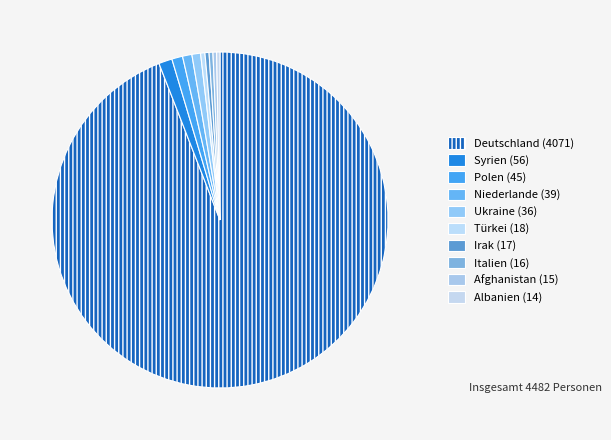

How many segments does this pie chart have?

10